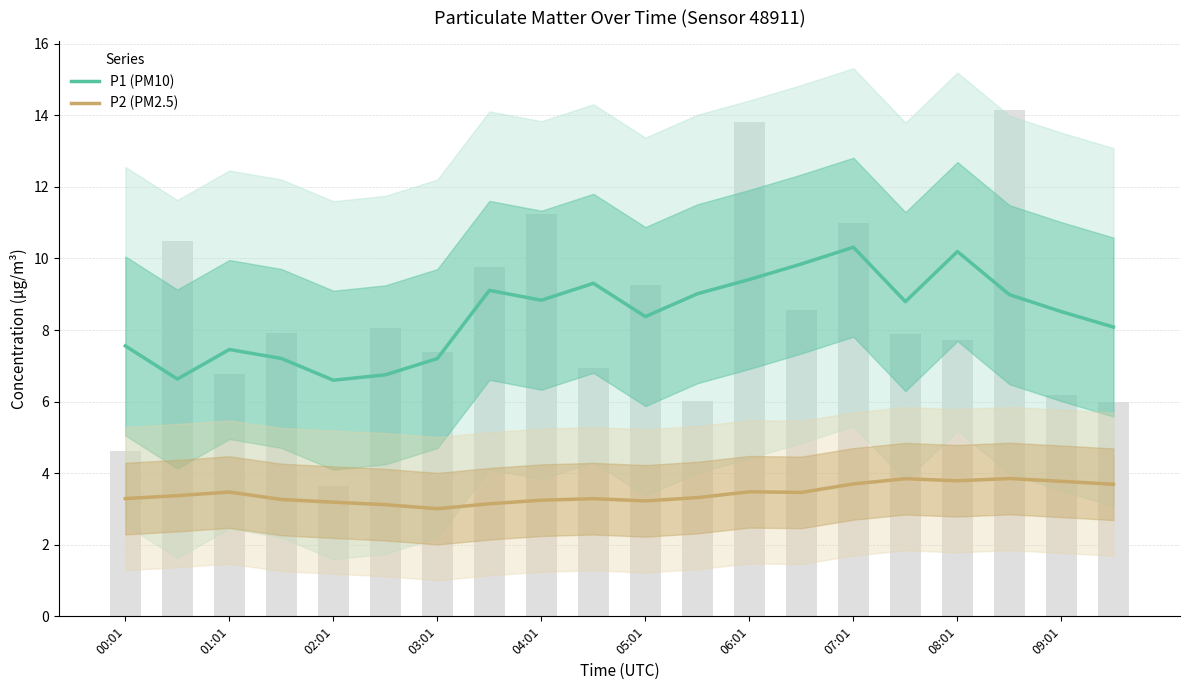

The P2 (PM2.5) series shows 1.7 at 03:01. True or false?

False